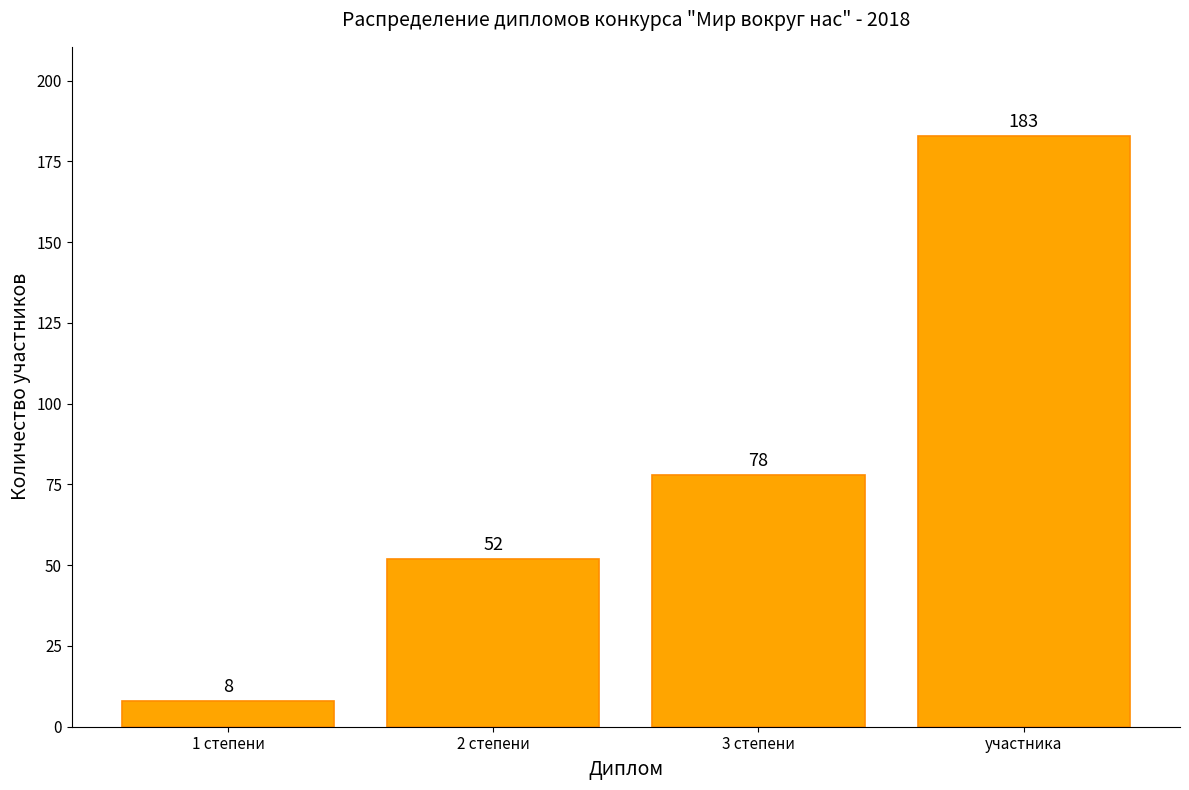

Reading right to left, transcribe all the data shown in this chart.

участника=183	3 степени=78	2 степени=52	1 степени=8